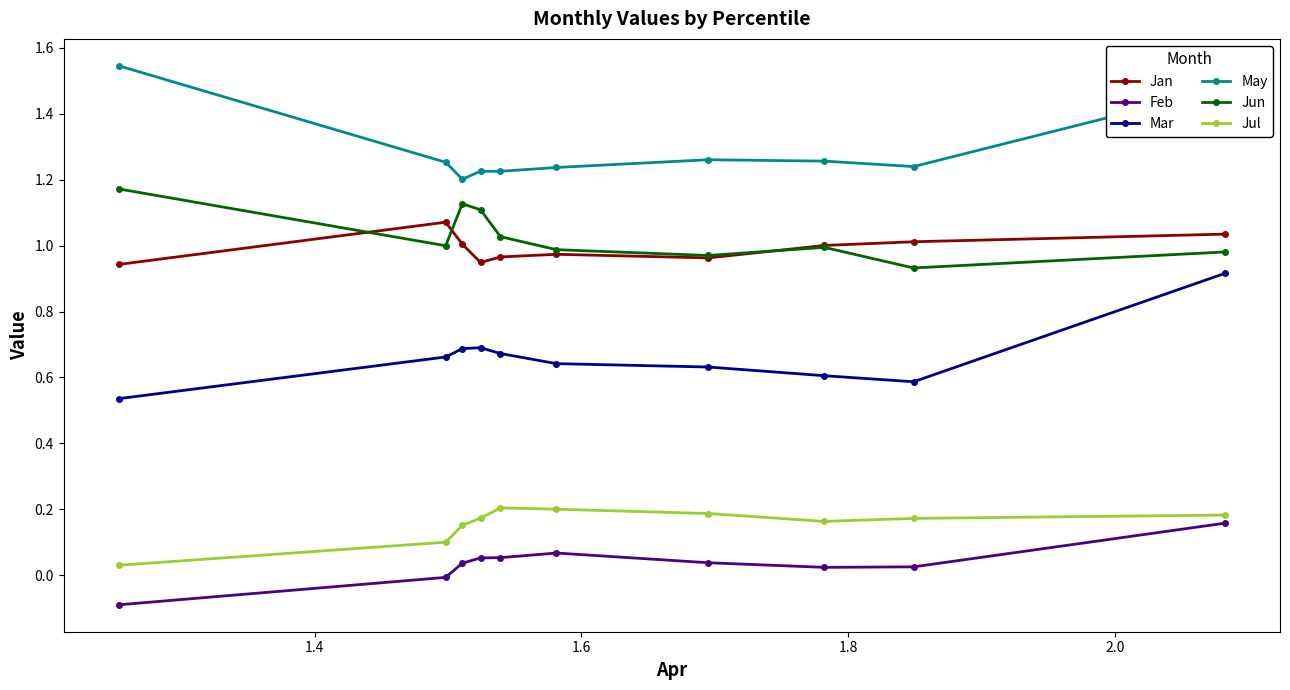

True or false: Jan and Mar cross at least once.

False